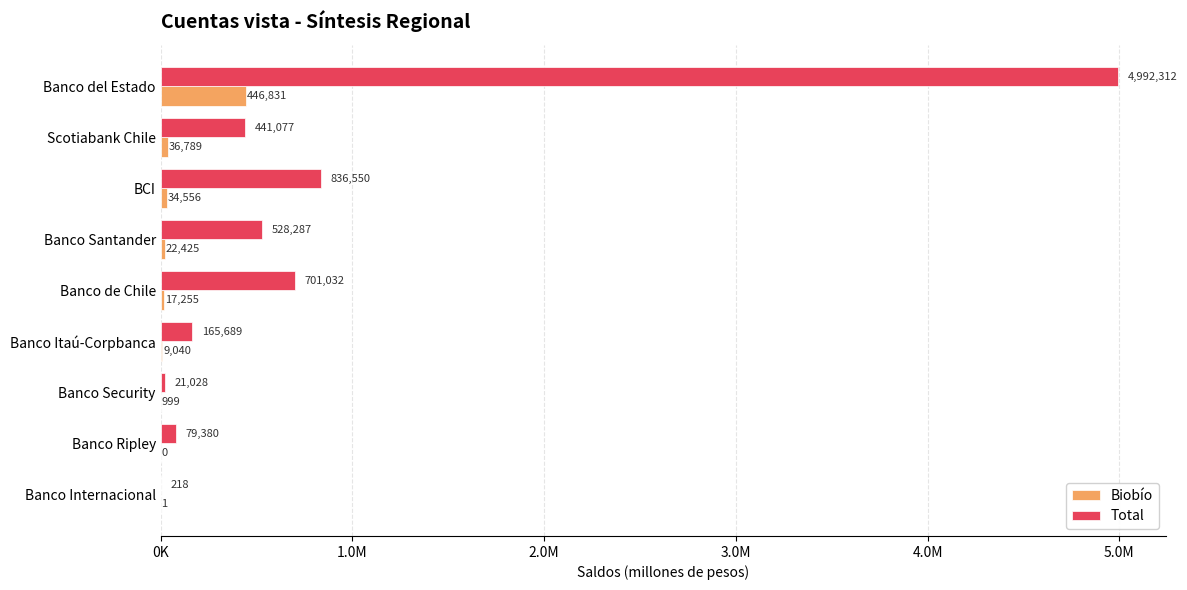

What are all the series names shown in the legend?

Biobío, Total